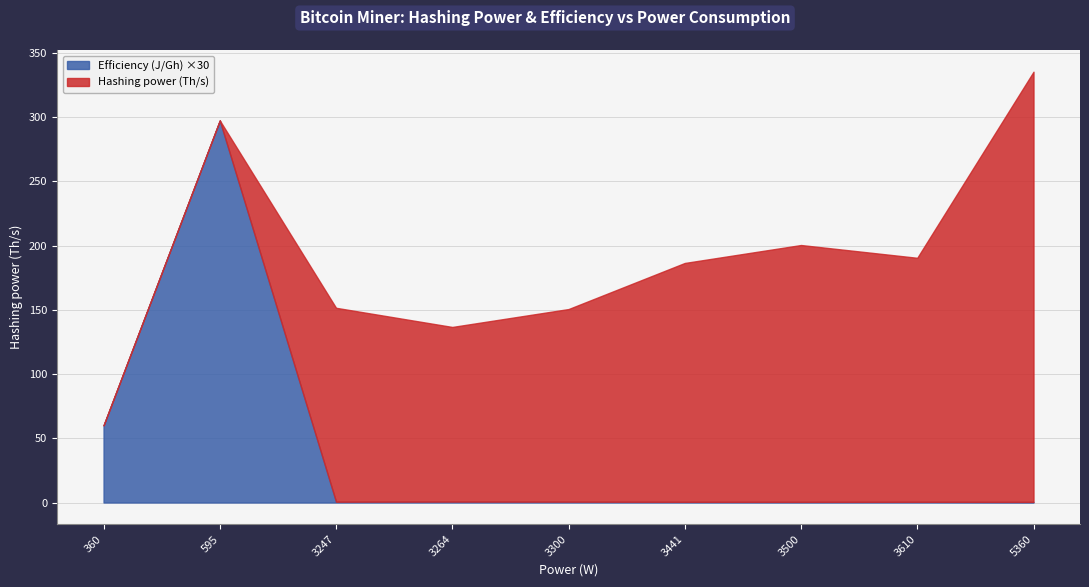

The Efficiency (J/Gh) series shows 0.0 at 3247. True or false?

False